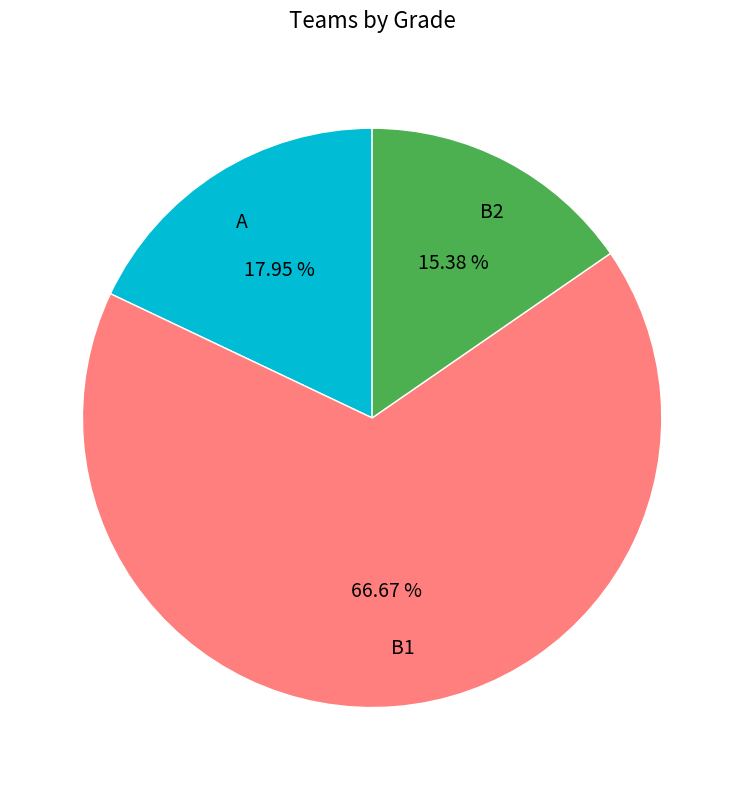

What portion of the pie excludes B1?

33.3%